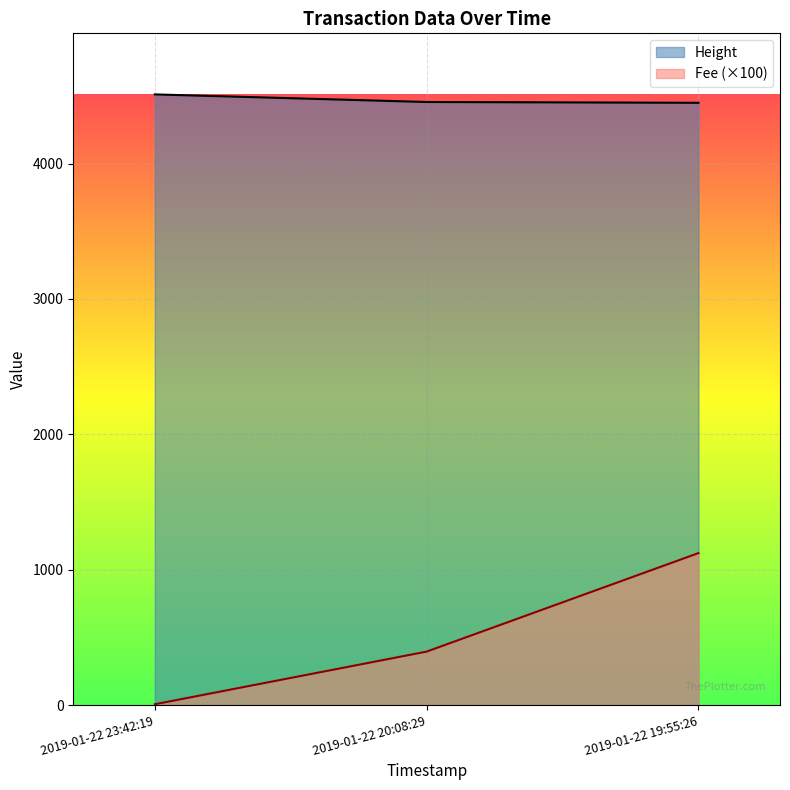

What is the label of the 2nd point from the left?

2019-01-22 20:08:29